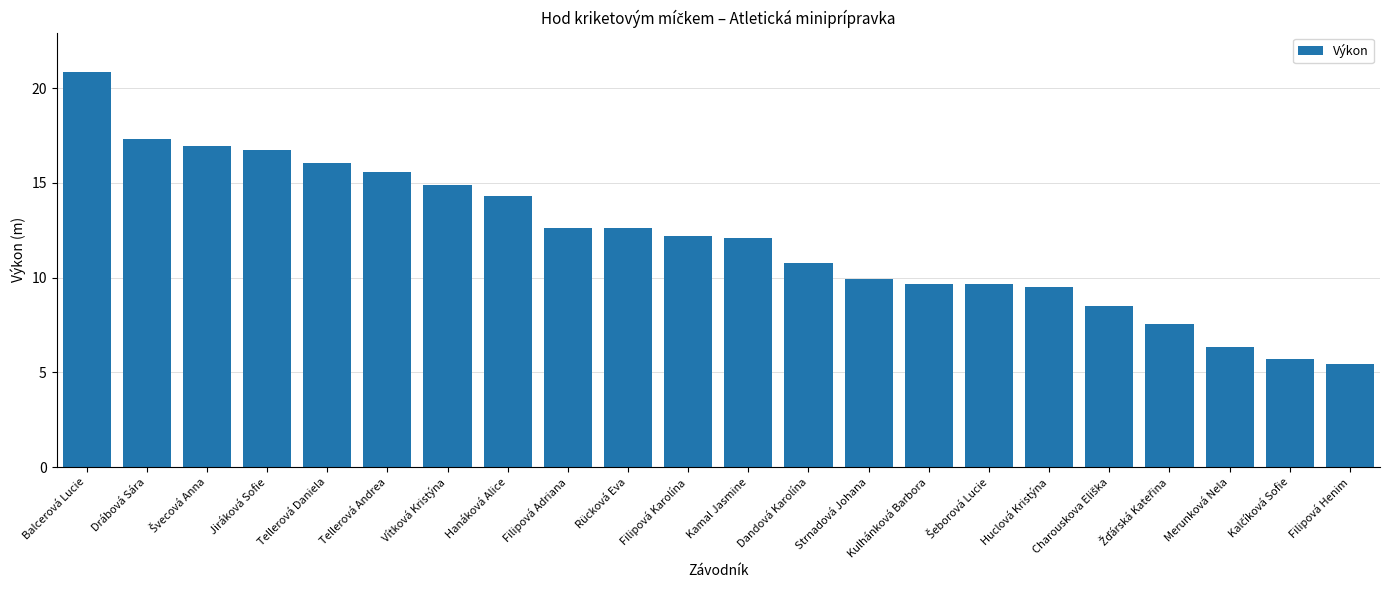

True or false: the data shows 10.8 at Dandová Karolína.

True